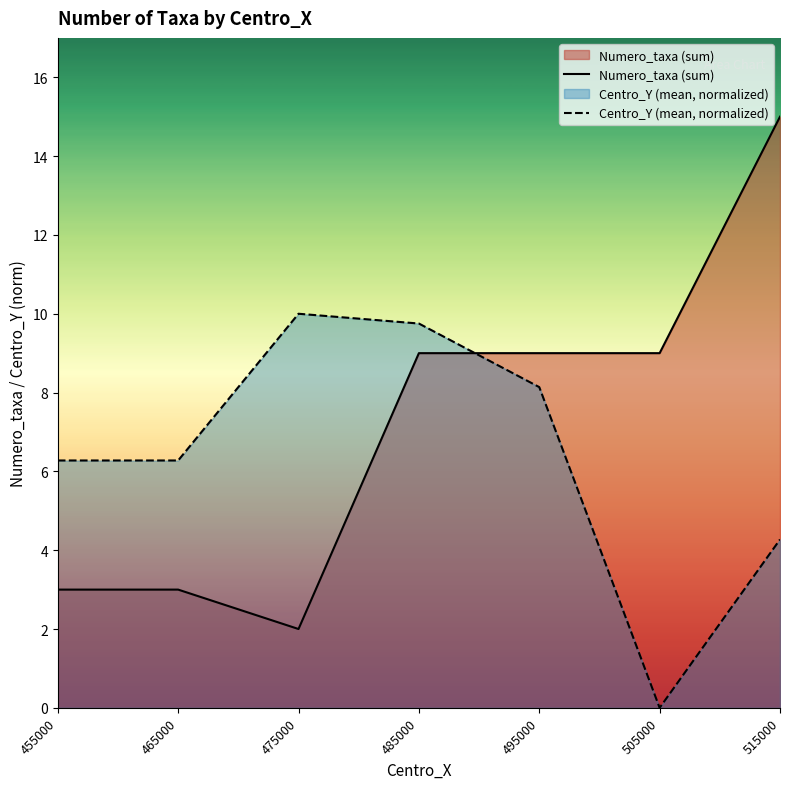

What is the highest value of the Numero_taxa (sum) series?

15.0